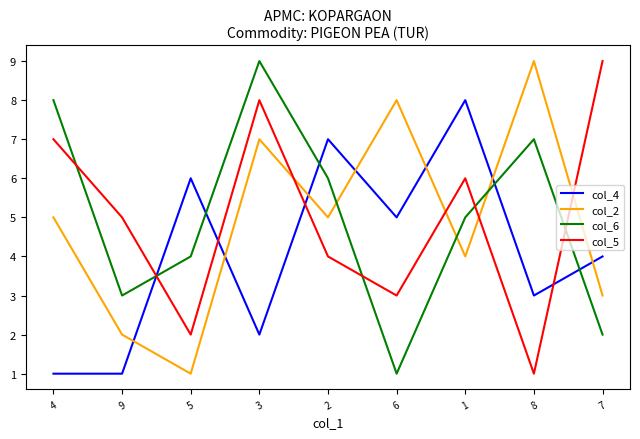

Reading left to right, extract all data points from this chart.

col_4: 4=1	9=1	5=6	3=2	2=7	6=5	1=8	8=3	7=4
col_2: 4=5	9=2	5=1	3=7	2=5	6=8	1=4	8=9	7=3
col_6: 4=8	9=3	5=4	3=9	2=6	6=1	1=5	8=7	7=2
col_5: 4=7	9=5	5=2	3=8	2=4	6=3	1=6	8=1	7=9